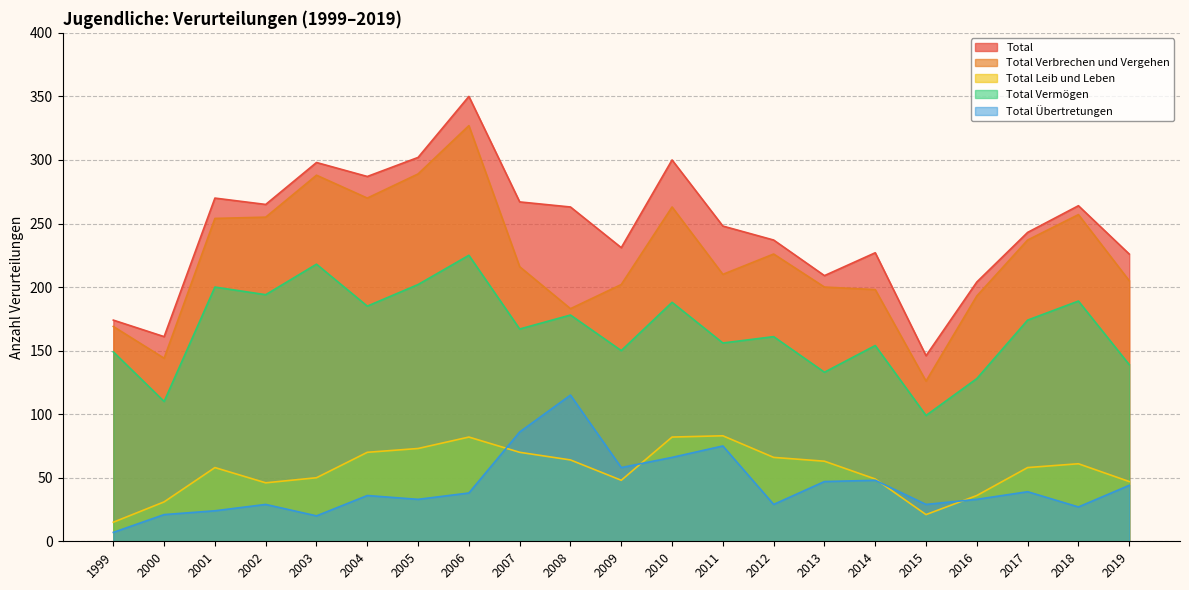

Where does the Total Übertretungen series first go above 36?

2006